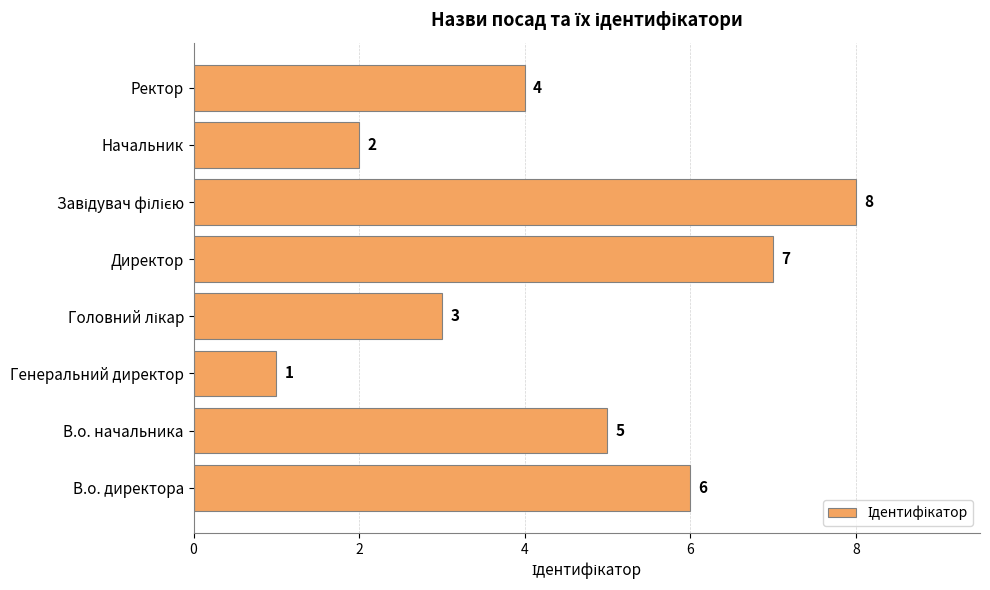

Is it true that the value at В.о. директора is 3?

False